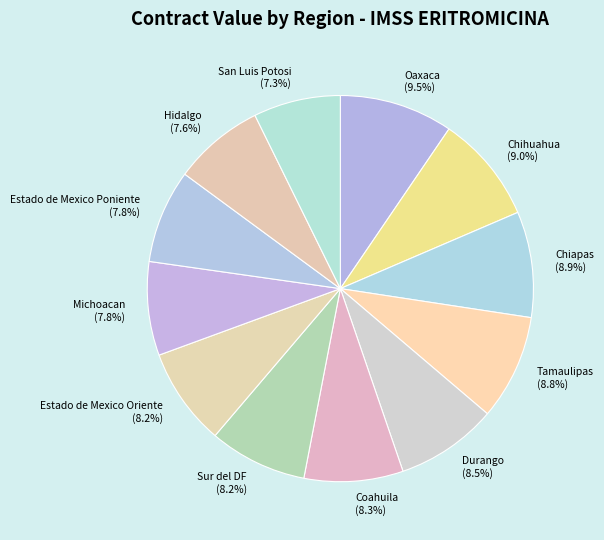

How many segments does this pie chart have?

12